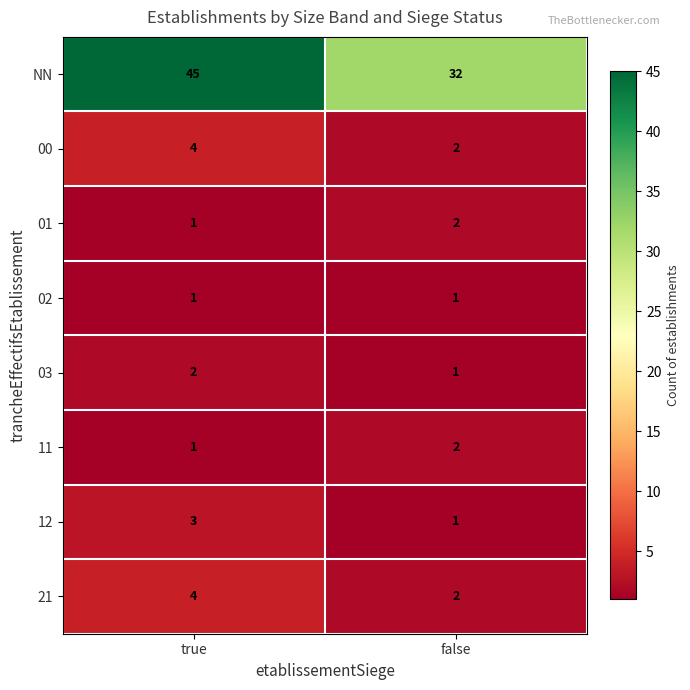

What is the sum of all 03 values?

3